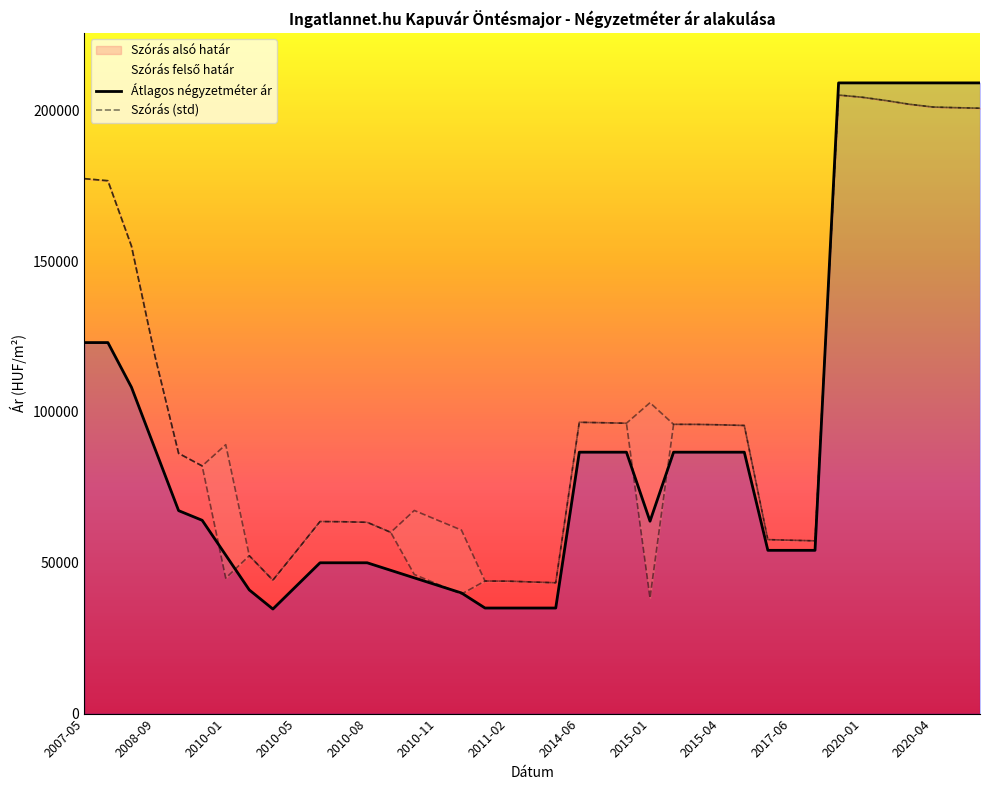

What is the maximum value for Átlagos négyzetméter ár?

209090